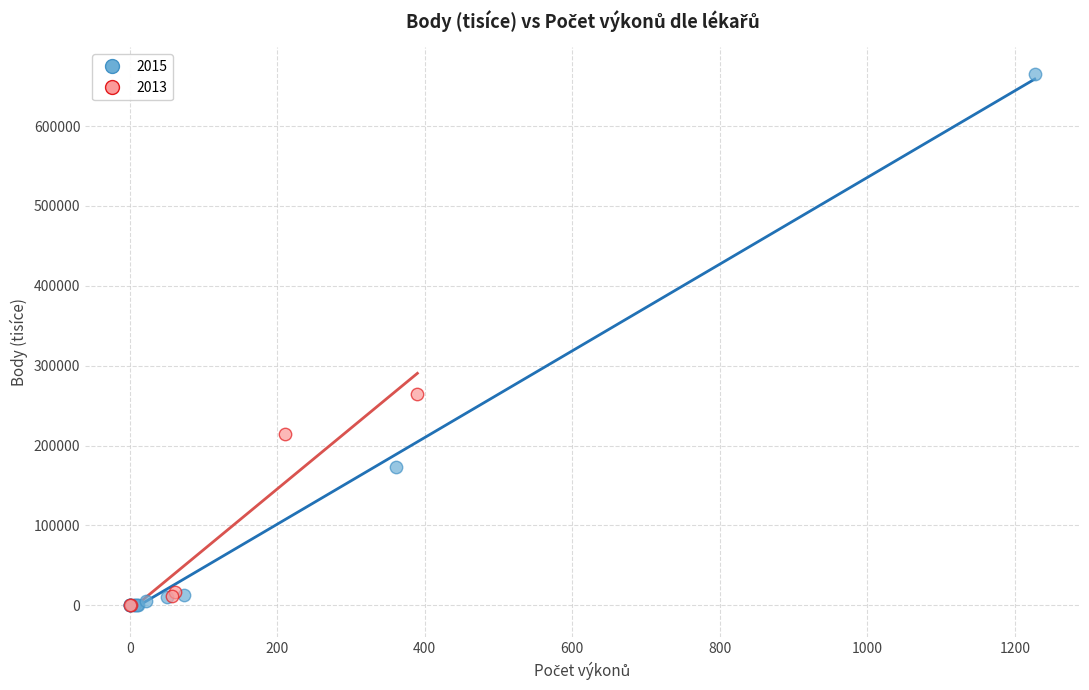

Which series has the largest Y range (max minus min)?

2015